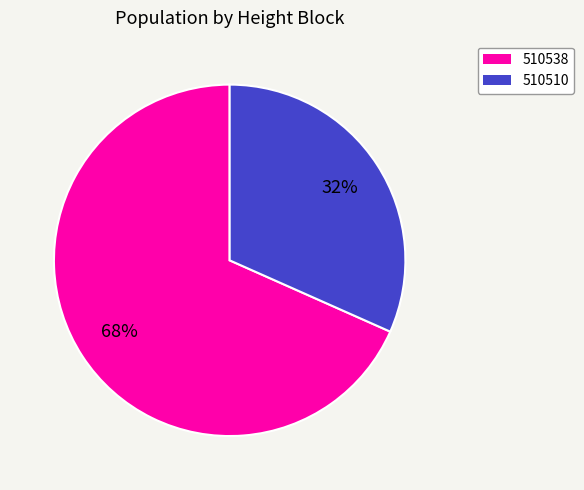

To the nearest percent, what is the average slice percentage?

50%